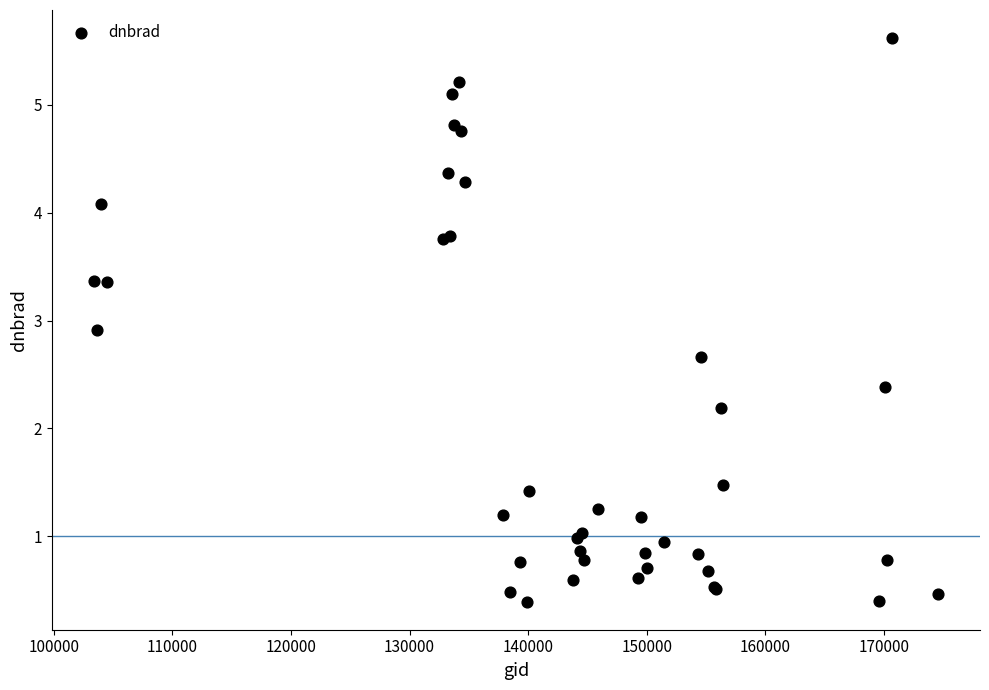

What Y value in the scatter plot is closest to 3?

2.9